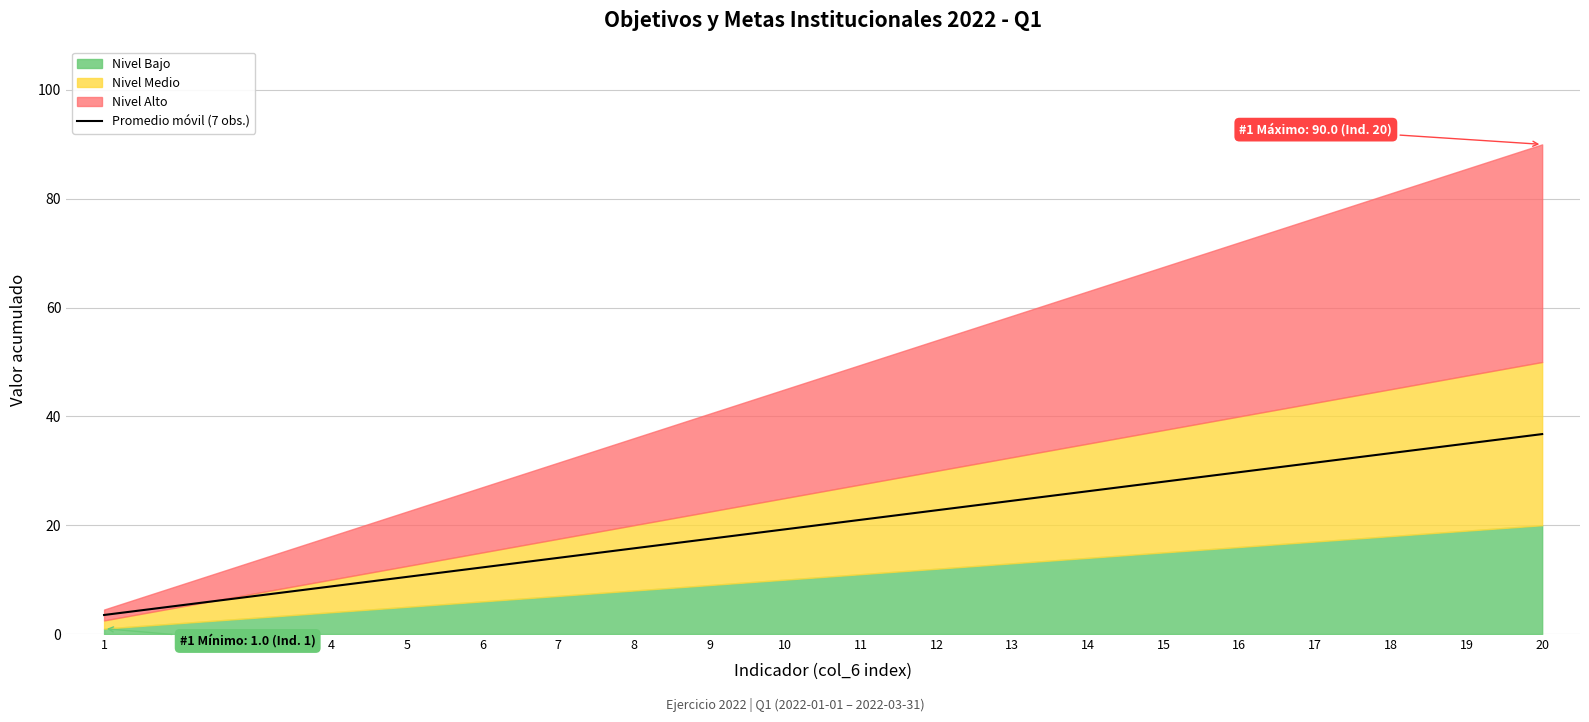

How many lines are shown in the chart?

1